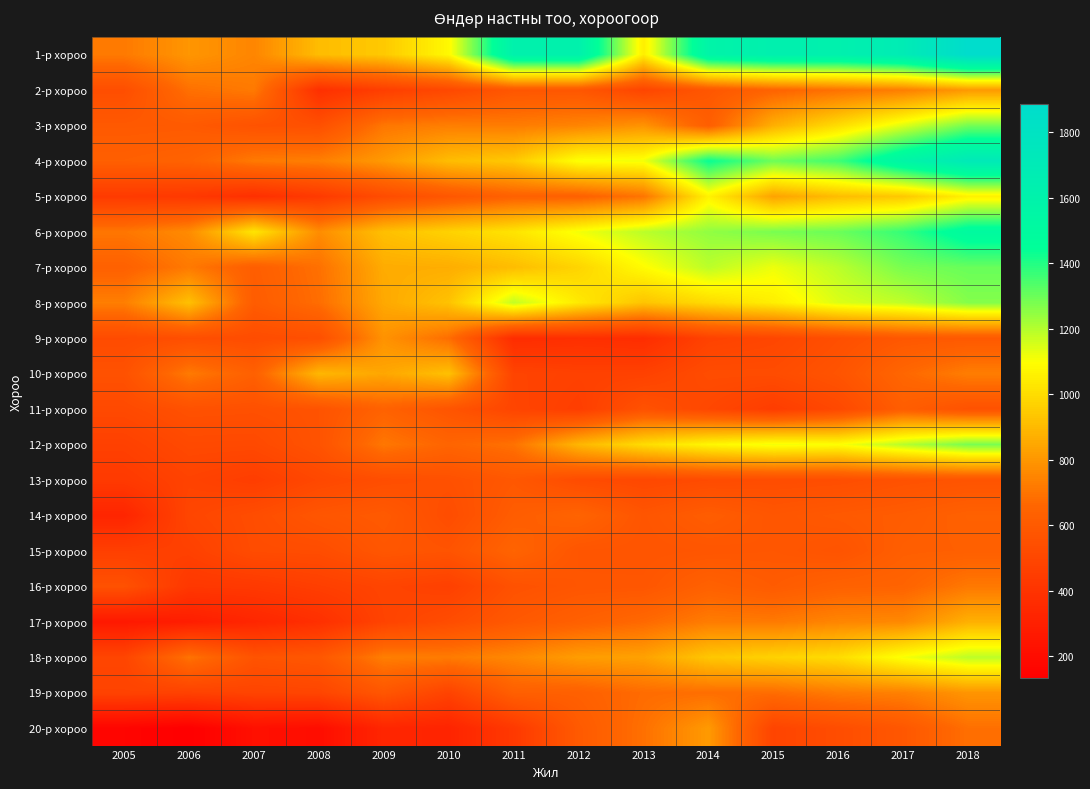

What is the minimum value shown in the chart?

133